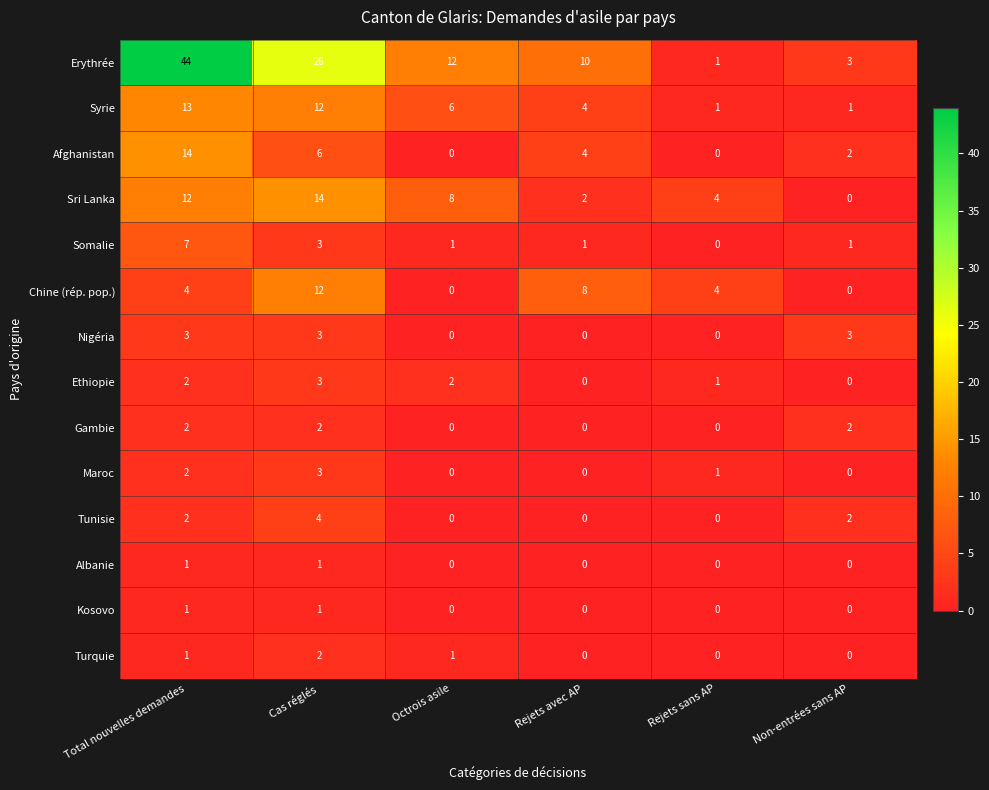

What is the difference between the maximum and minimum values in the Afghanistan series?

14